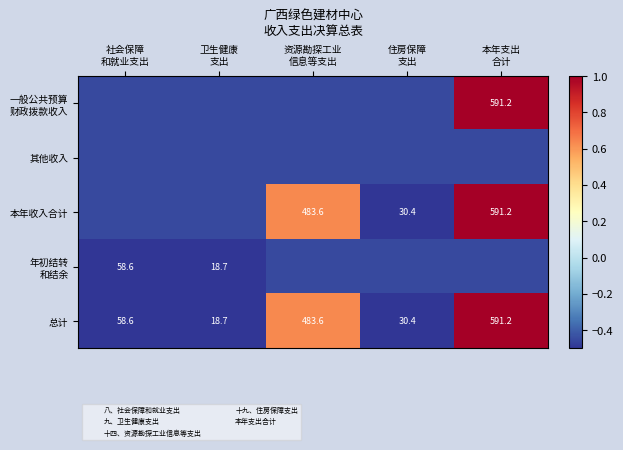

At which category does the chart reach its minimum across all series?

卫生健康
支出